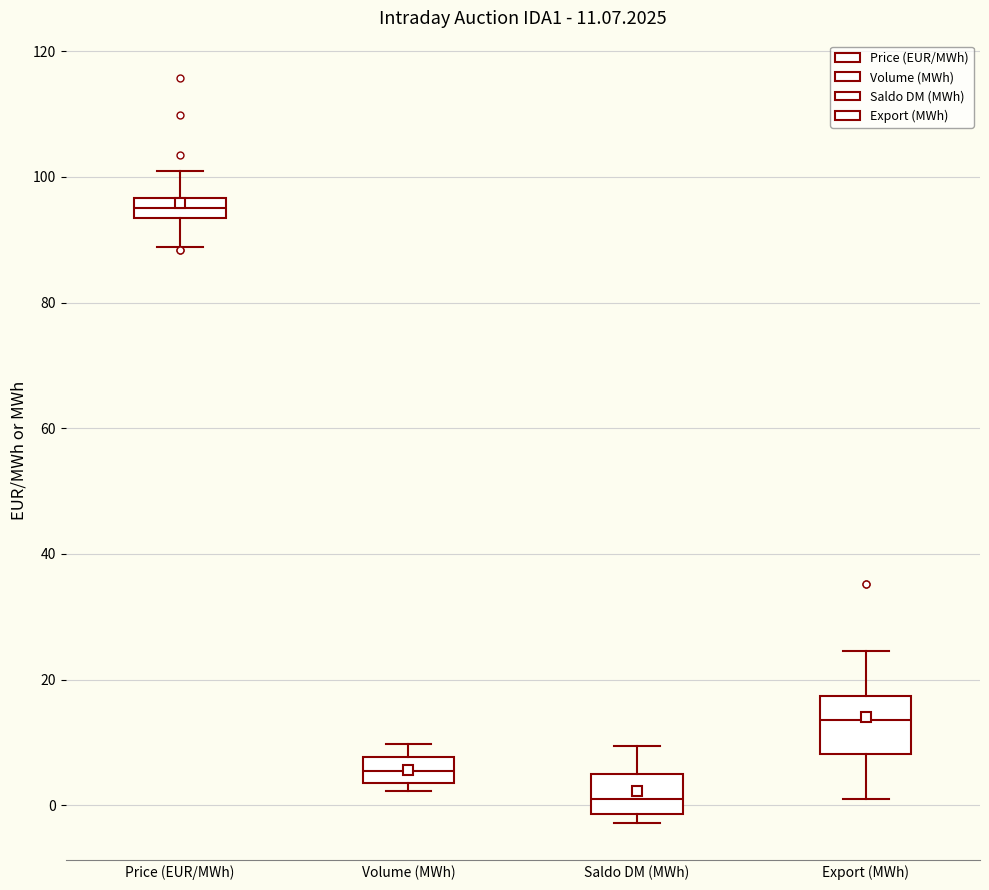

Which box has the lowest median line?

Saldo DM (MWh)